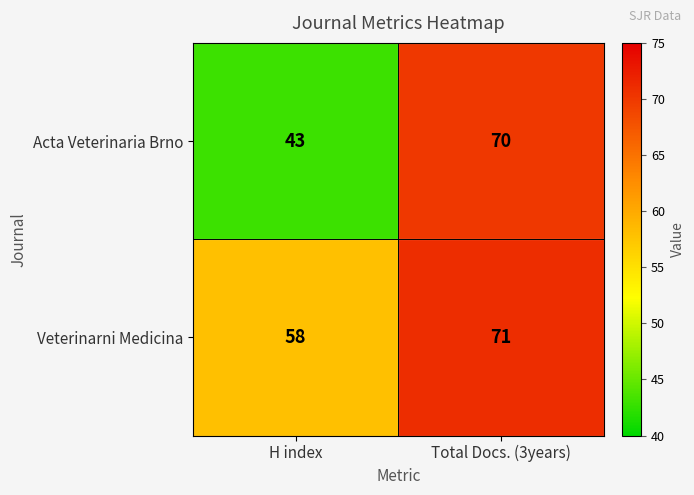

How many categories are shown in the chart?

2